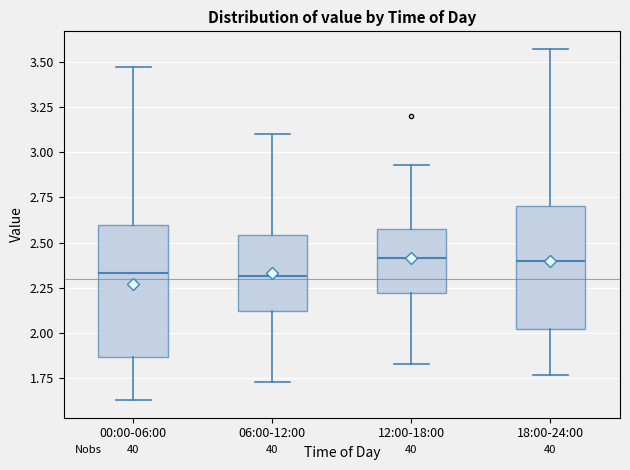

Reading left to right, transcribe this box plot: for each box, give where its median line is, the range the box spans, and where its two whiskers end, as read against the y-axis. The values are not printed on the chart, so give them approximately, as read against the axis.

00:00-06:00: median 2.35, box 1.85 to 2.60, whiskers 1.65 to 3.45
06:00-12:00: median 2.30, box 2.10 to 2.55, whiskers 1.75 to 3.10
12:00-18:00: median 2.40, box 2.20 to 2.60, whiskers 1.85 to 2.95
18:00-24:00: median 2.40, box 2.00 to 2.70, whiskers 1.75 to 3.55